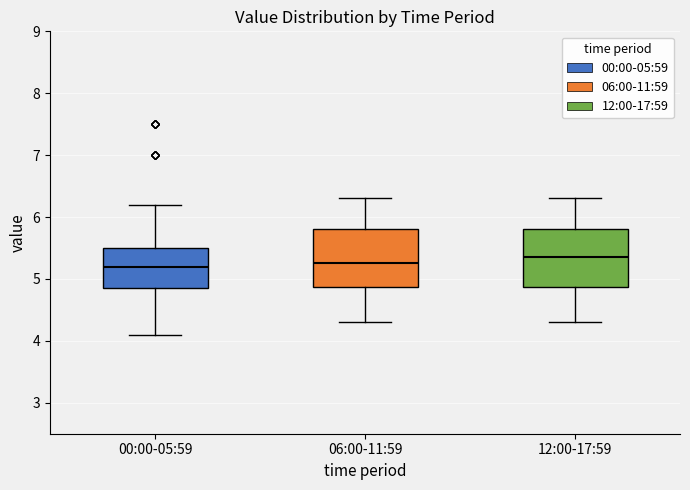

Reading left to right, read every box against the y-axis: the position of its median line, the range the box covers, and the ends of its whiskers. The values are not printed on the chart, so give them approximately, as read against the axis.

00:00-05:59: median 5.2, box 4.9 to 5.5, whiskers 4.1 to 6.2
06:00-11:59: median 5.3, box 4.9 to 5.8, whiskers 4.3 to 6.3
12:00-17:59: median 5.4, box 4.9 to 5.8, whiskers 4.3 to 6.3